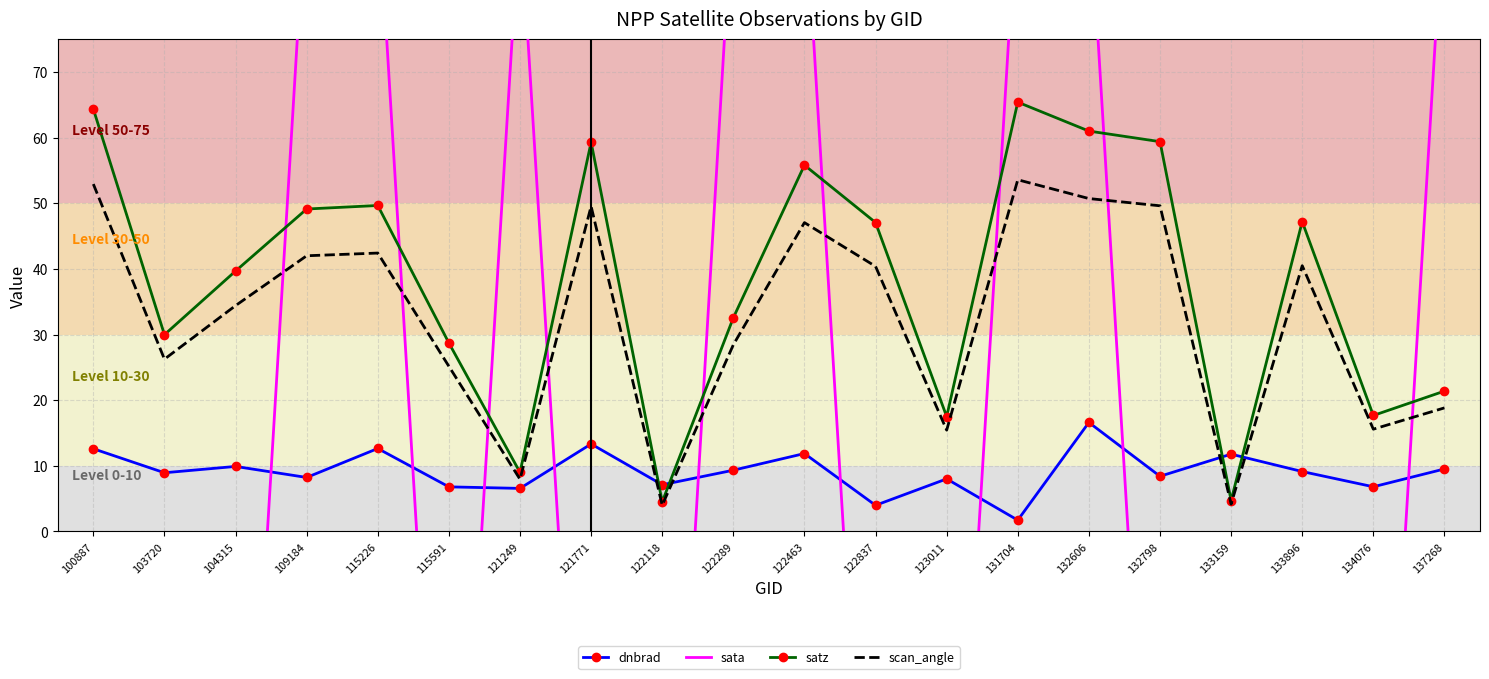

Which series has the widest spread of values?

sata